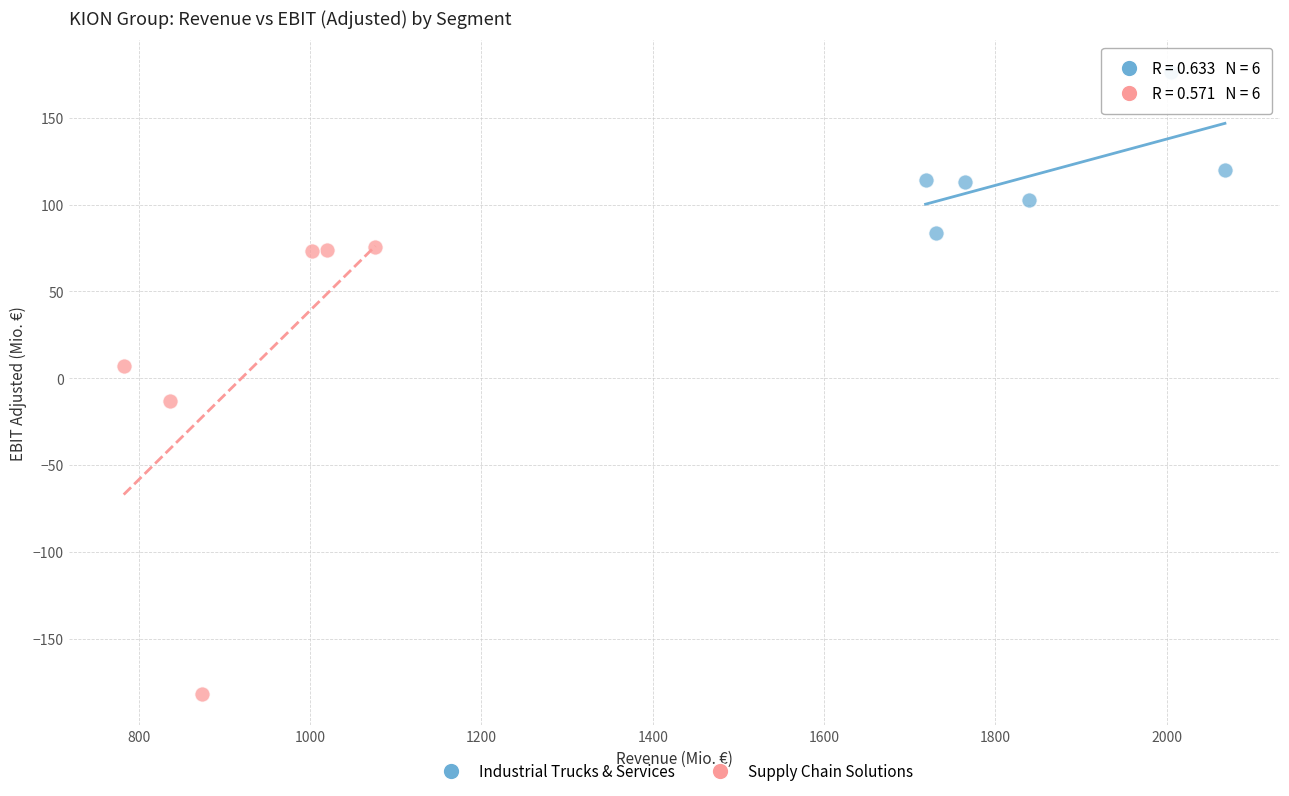

Which series contains the lowest Y value?

Supply Chain Solutions